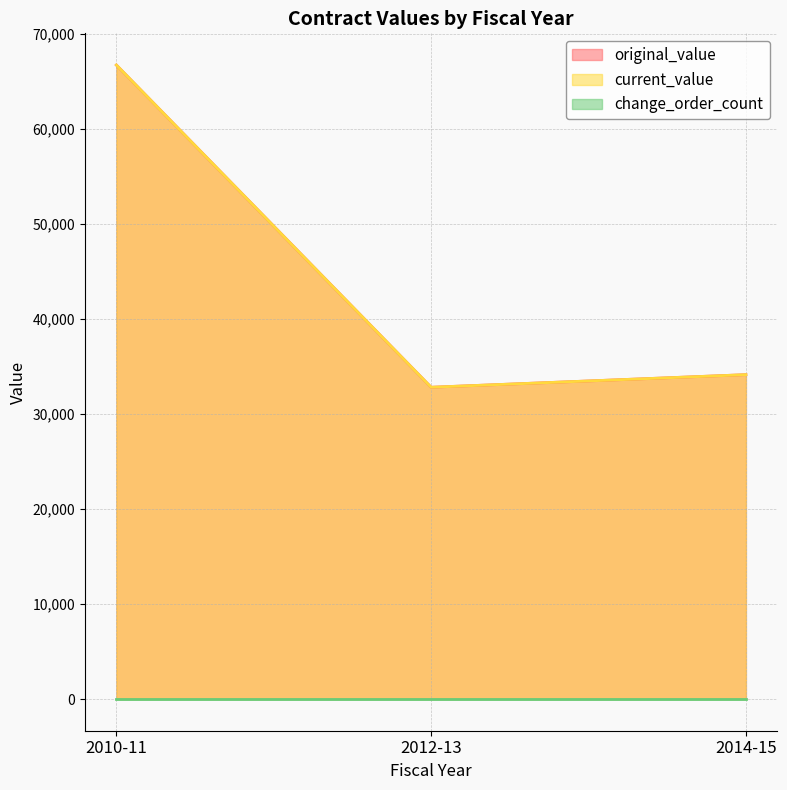

At how many categories does at least one series exceed 62830?

1